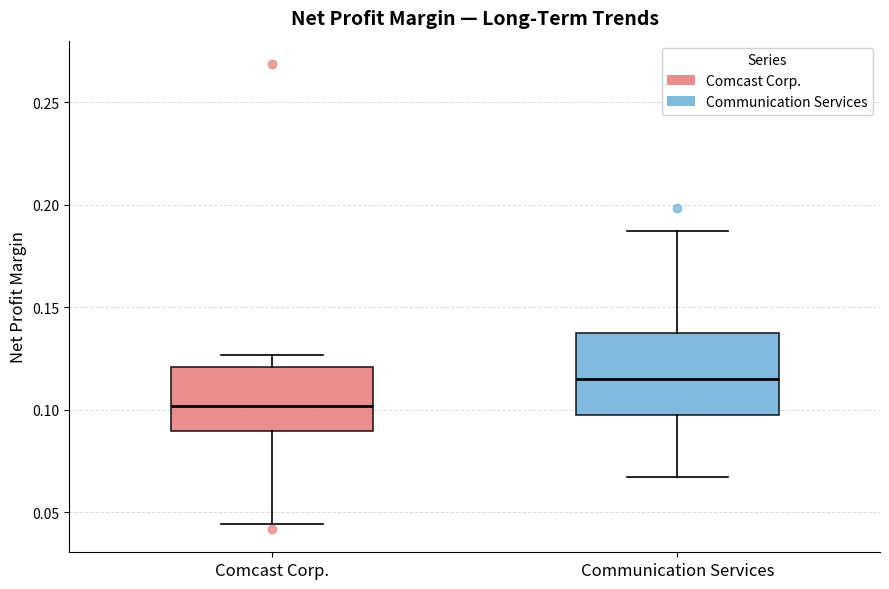

Which box's median line is the lowest?

Comcast Corp.